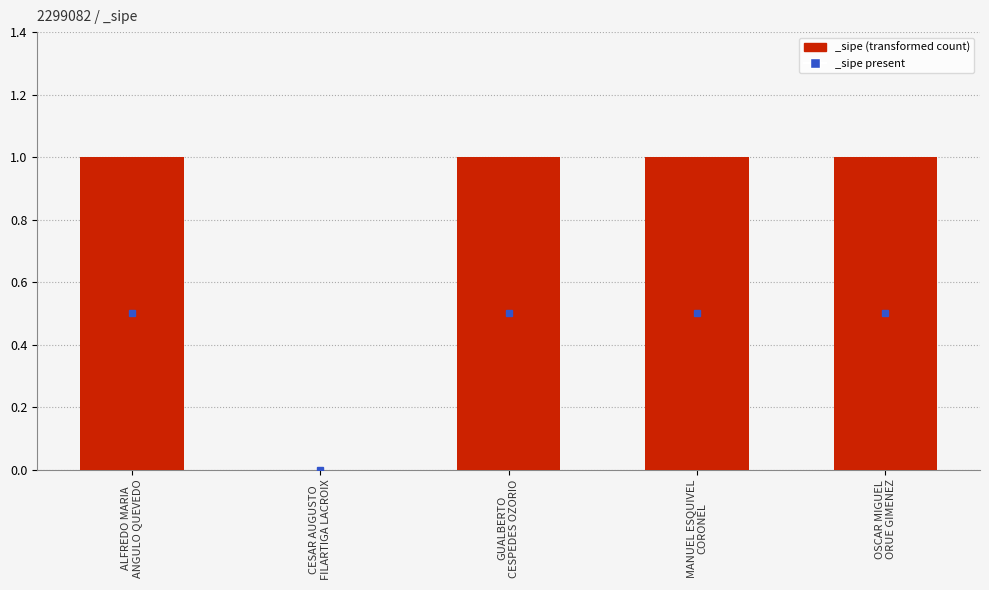

How many distinct data groups are displayed?

1